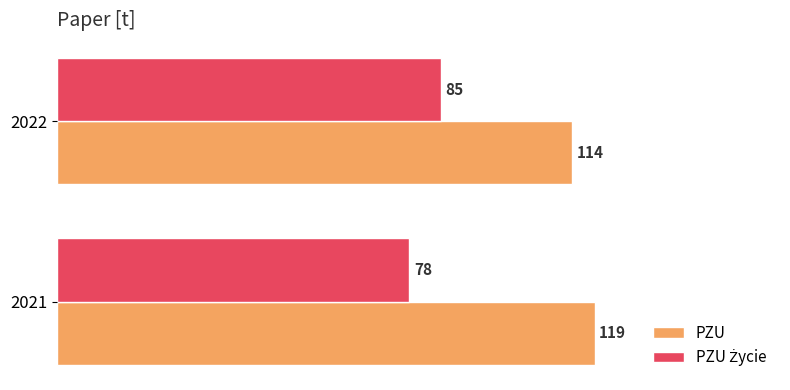

What is the minimum value shown in the chart?

78